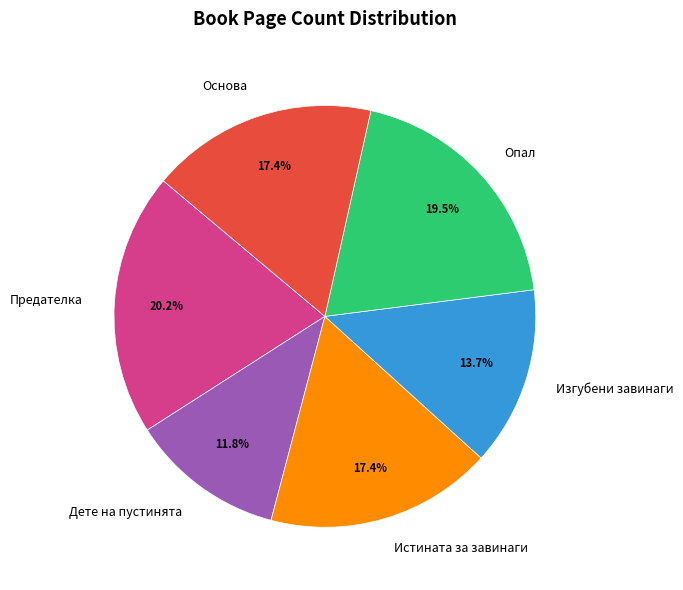

What is the ratio of the value at Предателка to the value at Опал?

1.0